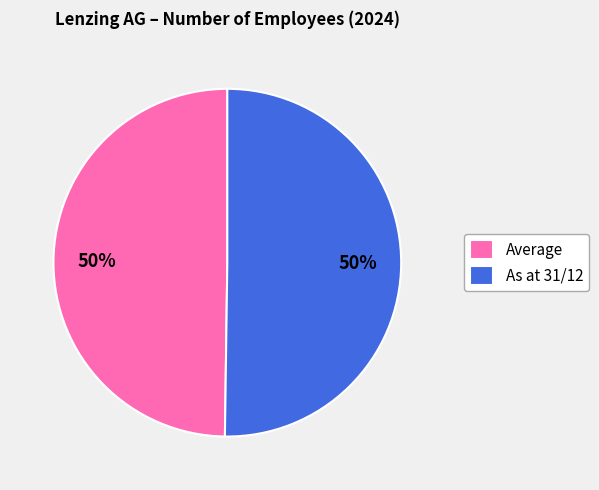

Is the sum of Average and As at 31/12 greater than half?

Yes